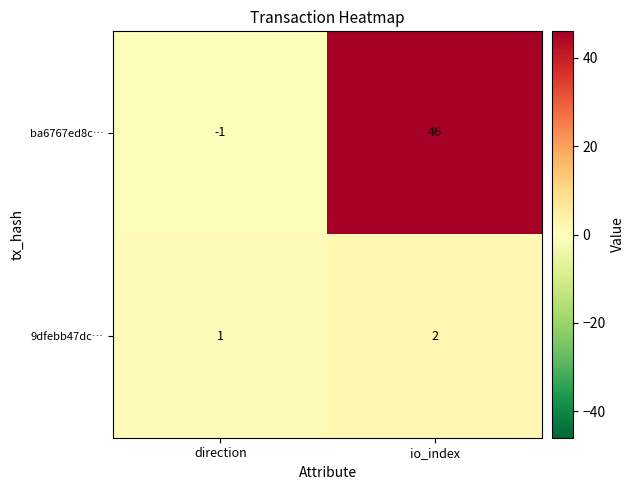

What is the sum of the 9dfebb47dc… values at io_index and direction?

3